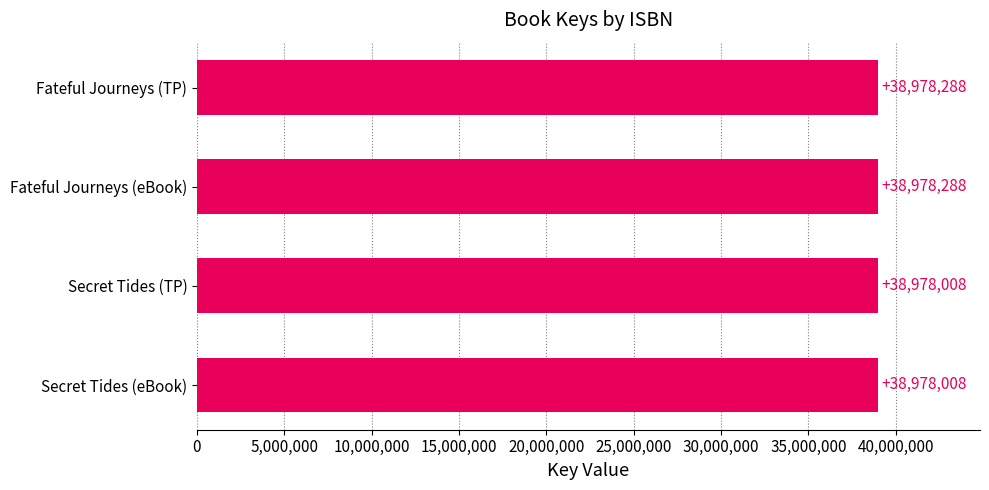

The chart shows a value of 38978288 at Fateful Journeys (eBook). True or false?

True